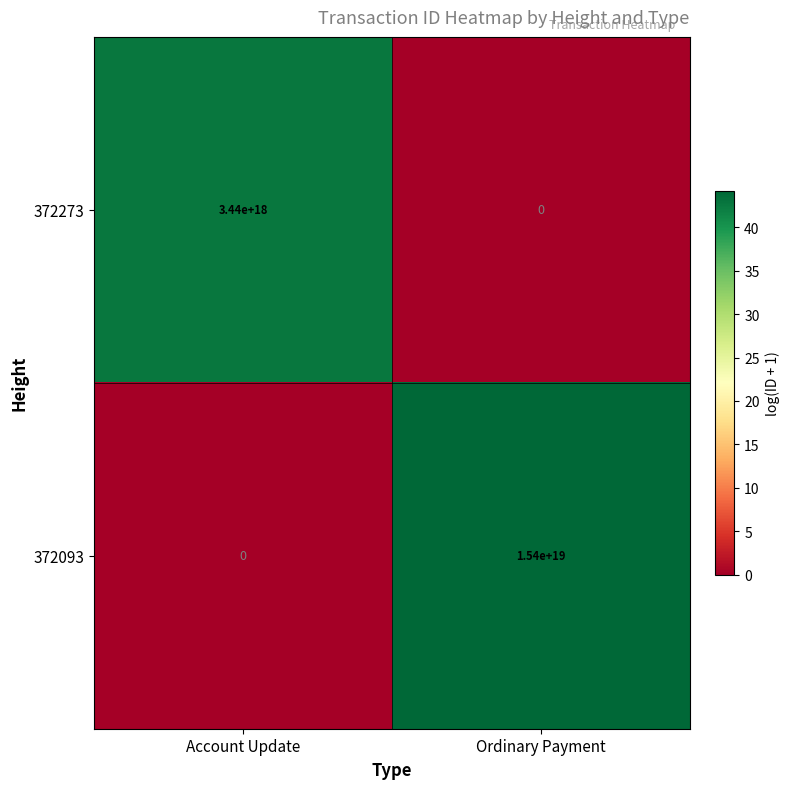

At which label is 372093 closest to 7700000000000000000?

Account Update